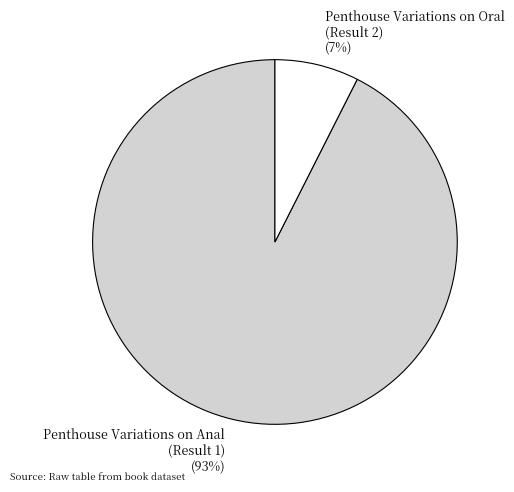

The Penthouse Variations on Anal (Result 1) slice represents 99% of the pie. True or false?

False